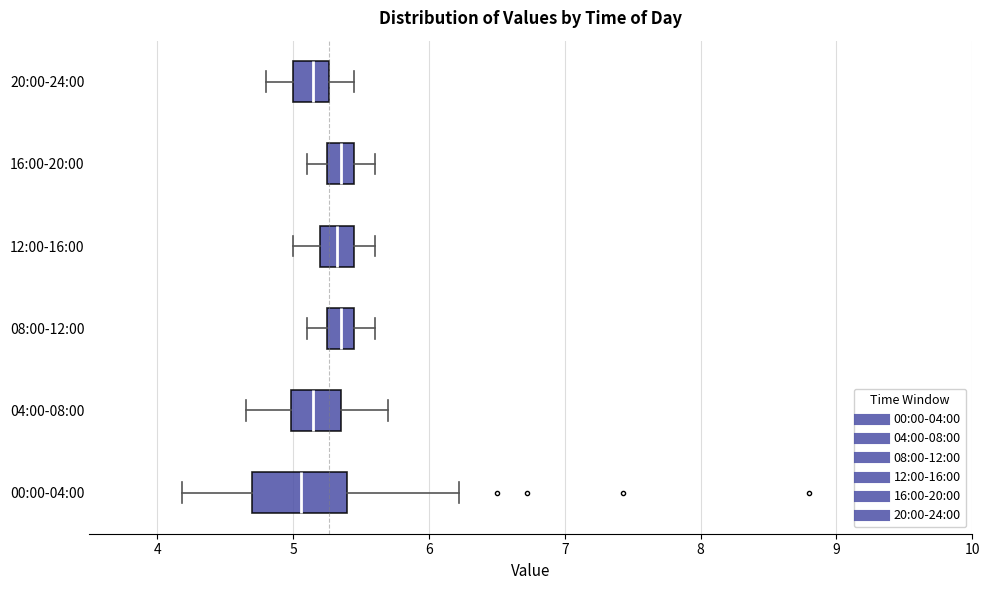

Reading bottom to top, transcribe this box plot: for each box, give where its median line is, the range the box spans, and where its two whiskers end, as read against the x-axis. The values are not printed on the chart, so give them approximately, as read against the axis.

00:00-04:00: median 5.1, box 4.7 to 5.4, whiskers 4.2 to 6.2
04:00-08:00: median 5.2, box 5.0 to 5.4, whiskers 4.7 to 5.7
08:00-12:00: median 5.4, box 5.3 to 5.5, whiskers 5.1 to 5.6
12:00-16:00: median 5.3, box 5.2 to 5.5, whiskers 5.0 to 5.6
16:00-20:00: median 5.4, box 5.3 to 5.5, whiskers 5.1 to 5.6
20:00-24:00: median 5.2, box 5.0 to 5.3, whiskers 4.8 to 5.5